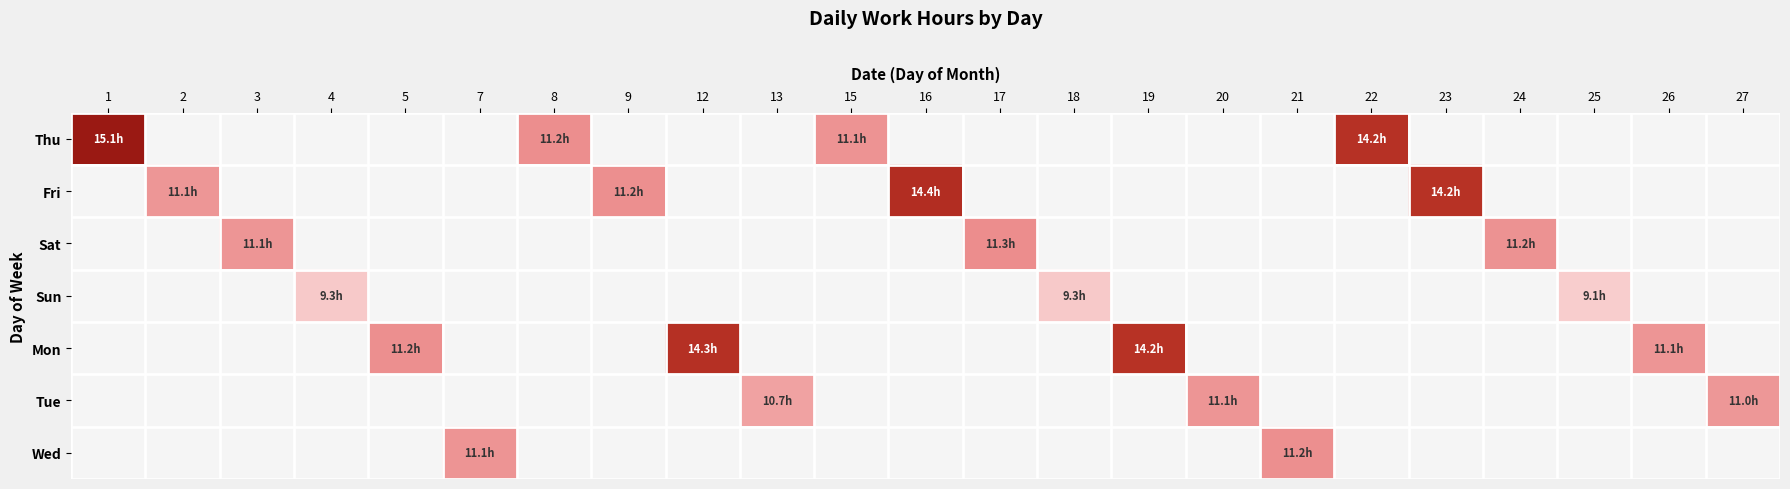

What is the smallest value displayed?

9.1